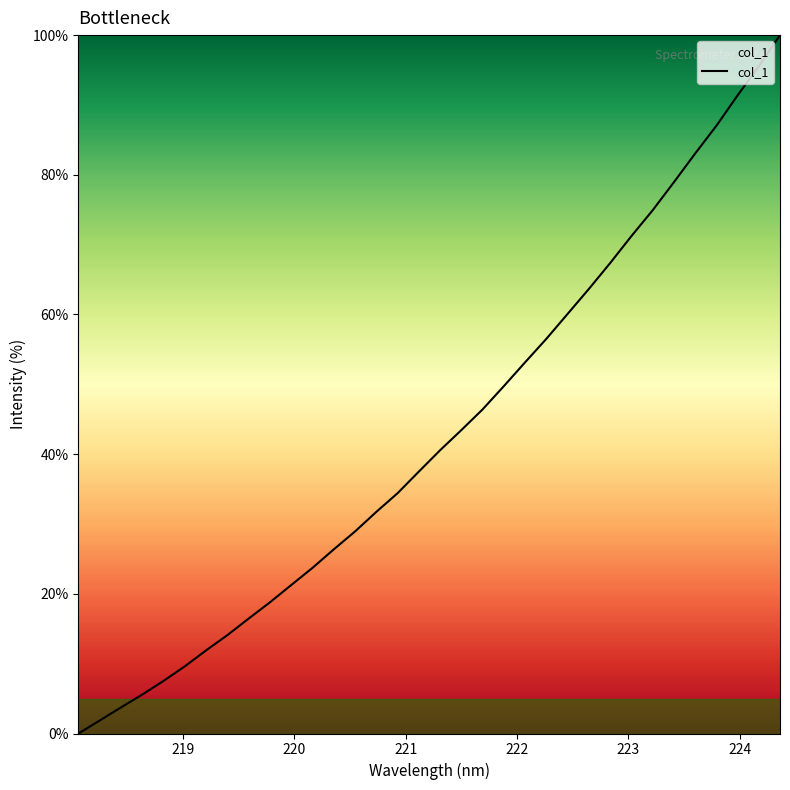

What is the difference between the maximum and minimum values?

100.0